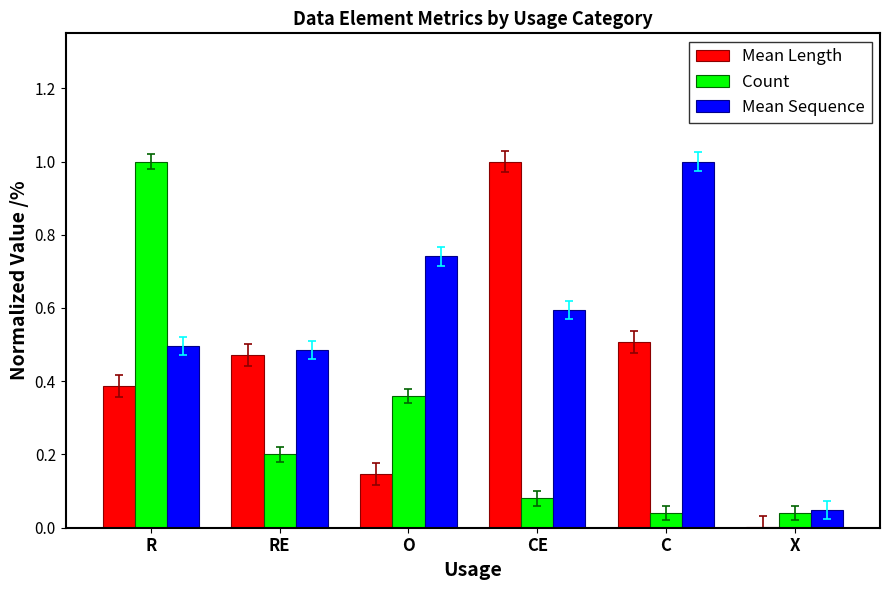

Which category has the highest value in the Count series?

R